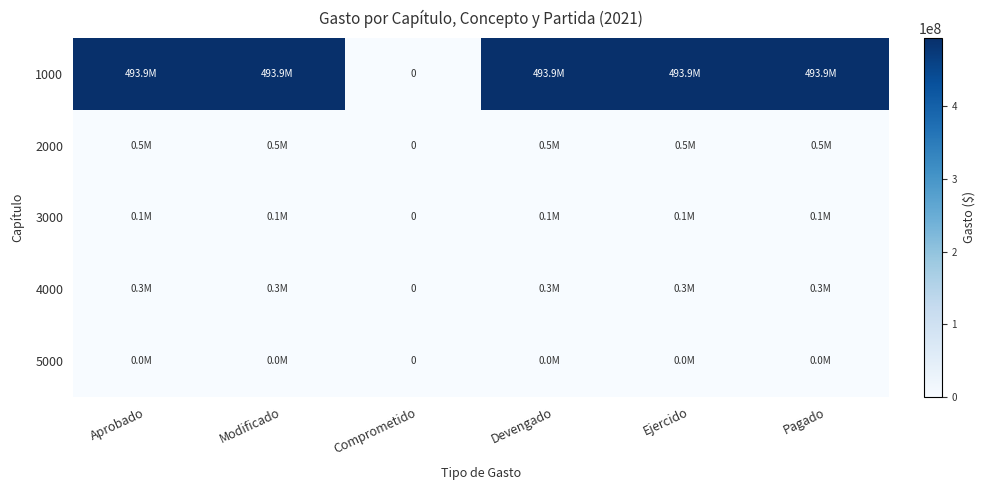

At which label does 3000 first exceed 110844?

Aprobado